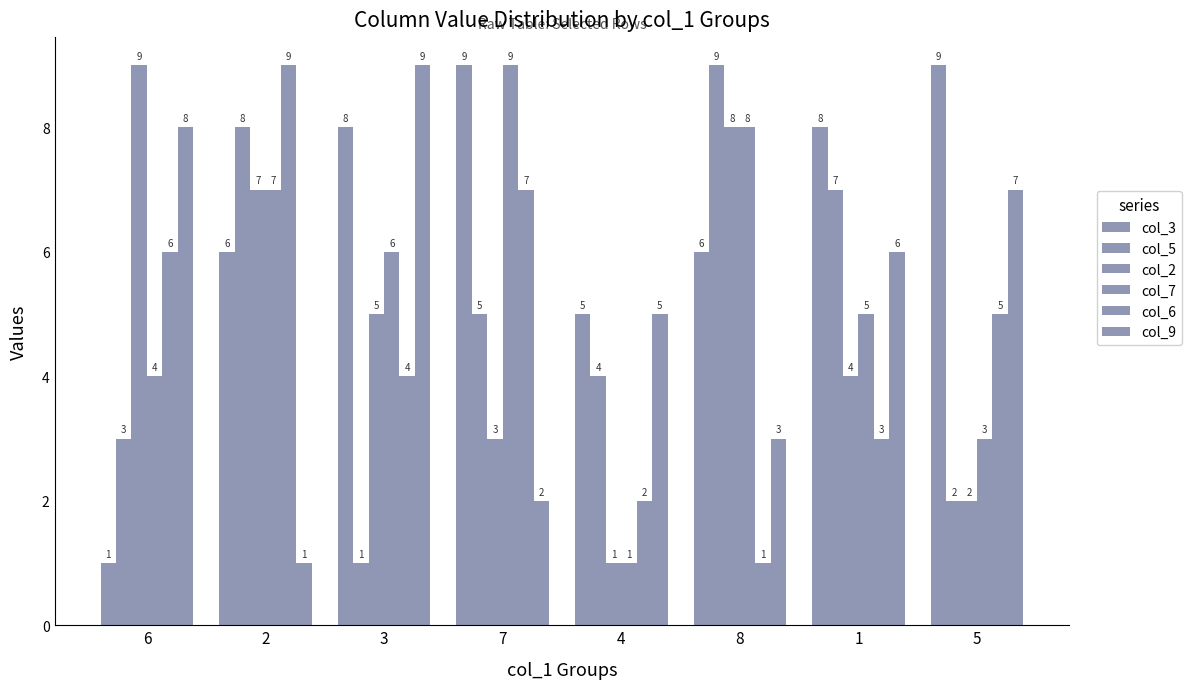

Between 3 and 7, which is larger?

7